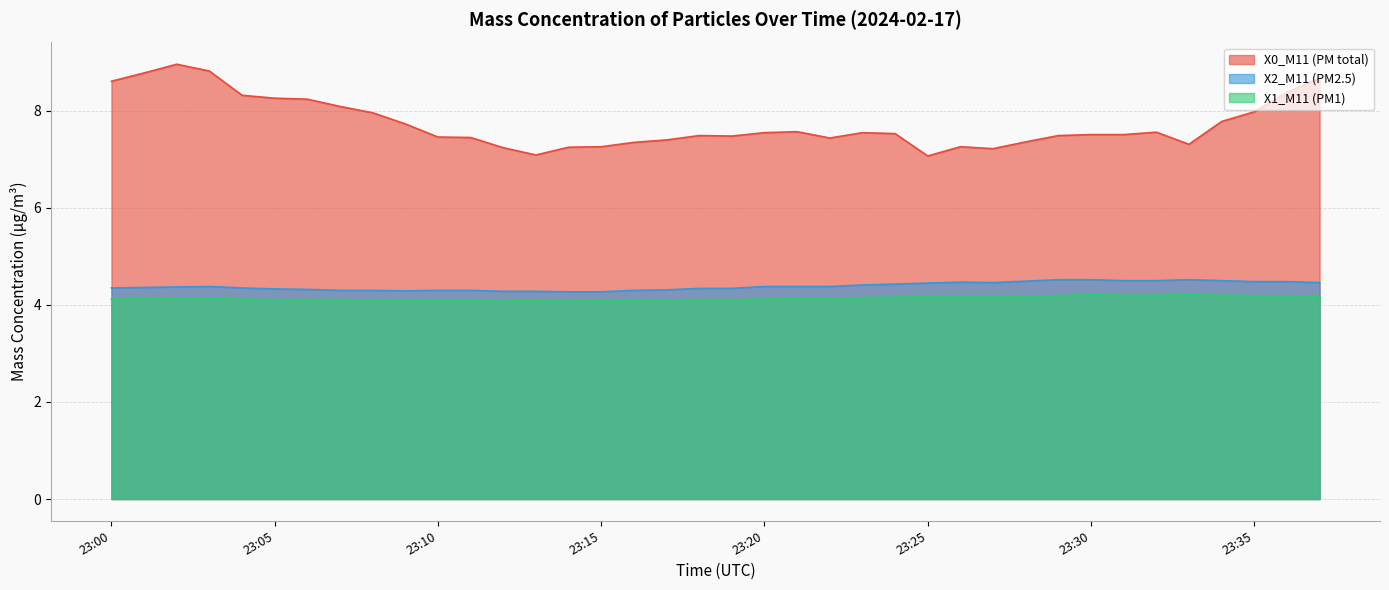

Rank the categories by X0_M11 (PM total) value from lowest to highest.

23:25, 23:13, 23:27, 23:12, 23:14, 23:15, 23:26, 23:33, 23:16, 23:28, 23:17, 23:22, 23:11, 23:10, 23:19, 23:18, 23:29, 23:30, 23:31, 23:24, 23:20, 23:23, 23:32, 23:21, 23:09, 23:34, 23:08, 23:35, 23:07, 23:06, 23:05, 23:04, 23:36, 23:00, 23:37, 23:01, 23:03, 23:02